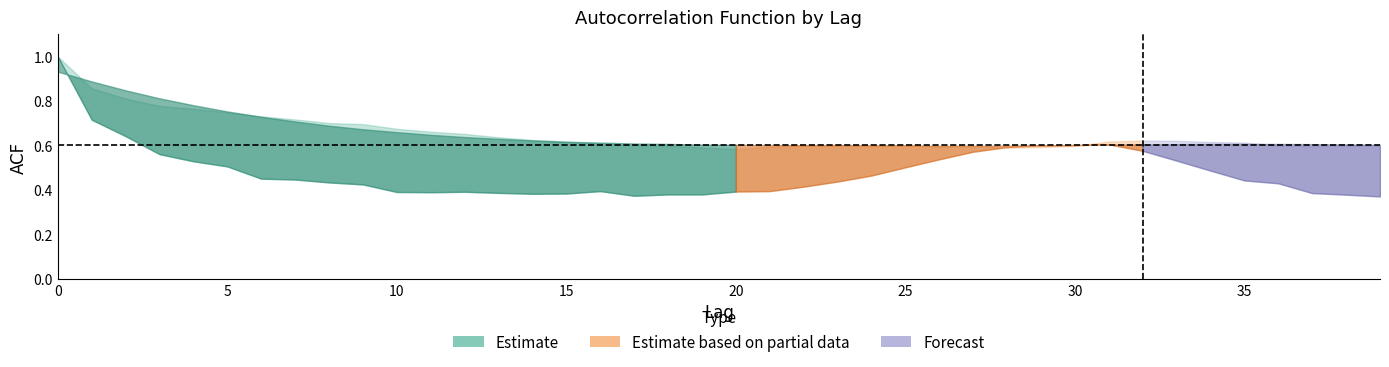

In acf_li, how many points are higher than both neighbors (excluding endpoints)?

3